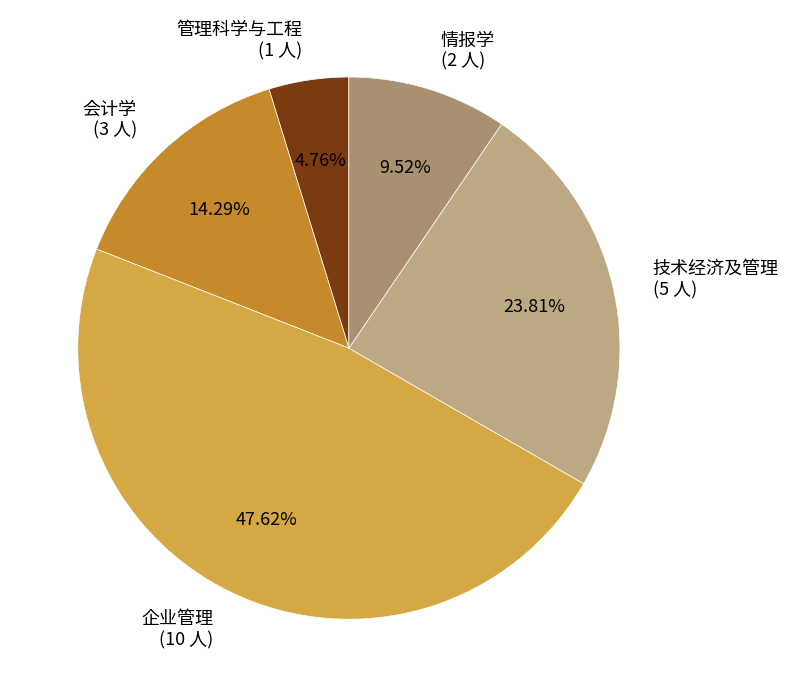

Does 企业管理 represent more than half of the total?

No